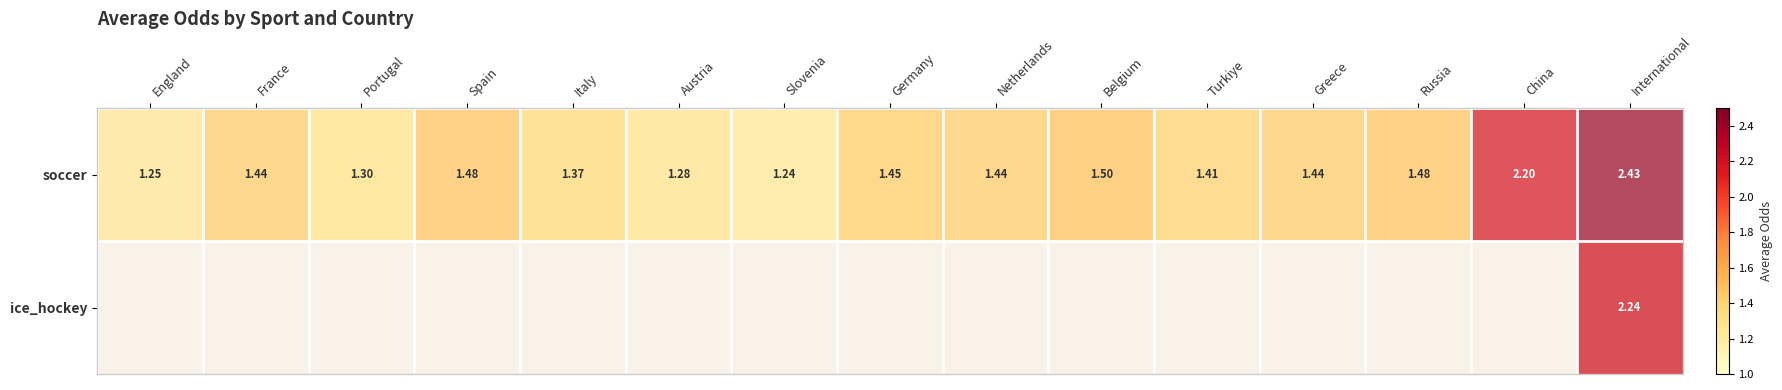

What is the total value across all series at Greece?

1.4